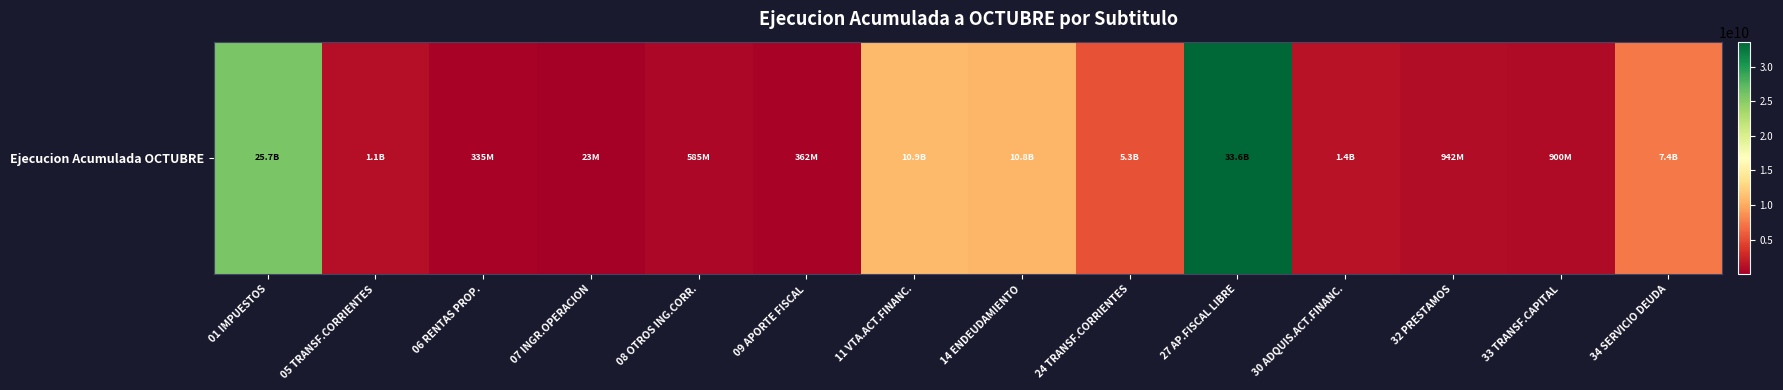

What is the difference between the values at 34 SERVICIO DEUDA and 07 INGR.OPERACION?

7377045027